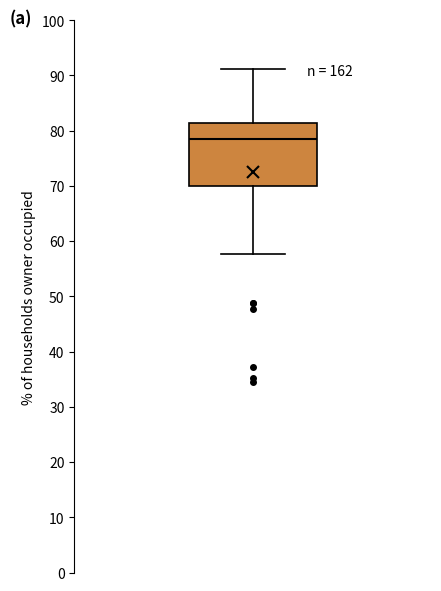

Transcribe this box plot: give where the median line is, the range the box spans, and where the two whiskers end, as read against the y-axis. The values are not printed on the chart, so give them approximately, as read against the axis.

median 78, box 70 to 81, whiskers 58 to 91